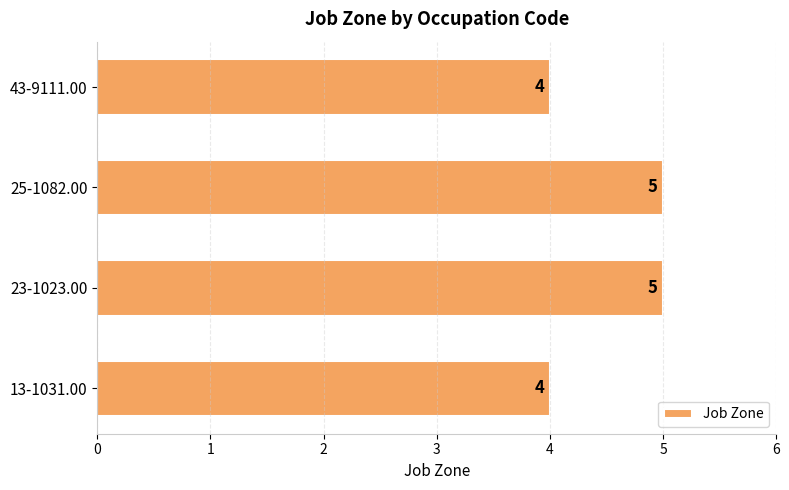

What is the sum of the values at 13-1031.00 and 25-1082.00?

9